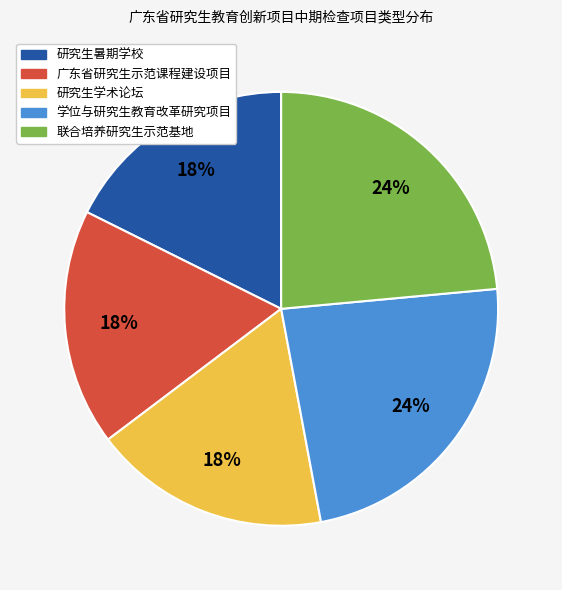

To the nearest percent, what percentage of the pie is 研究生暑期学校?

18%